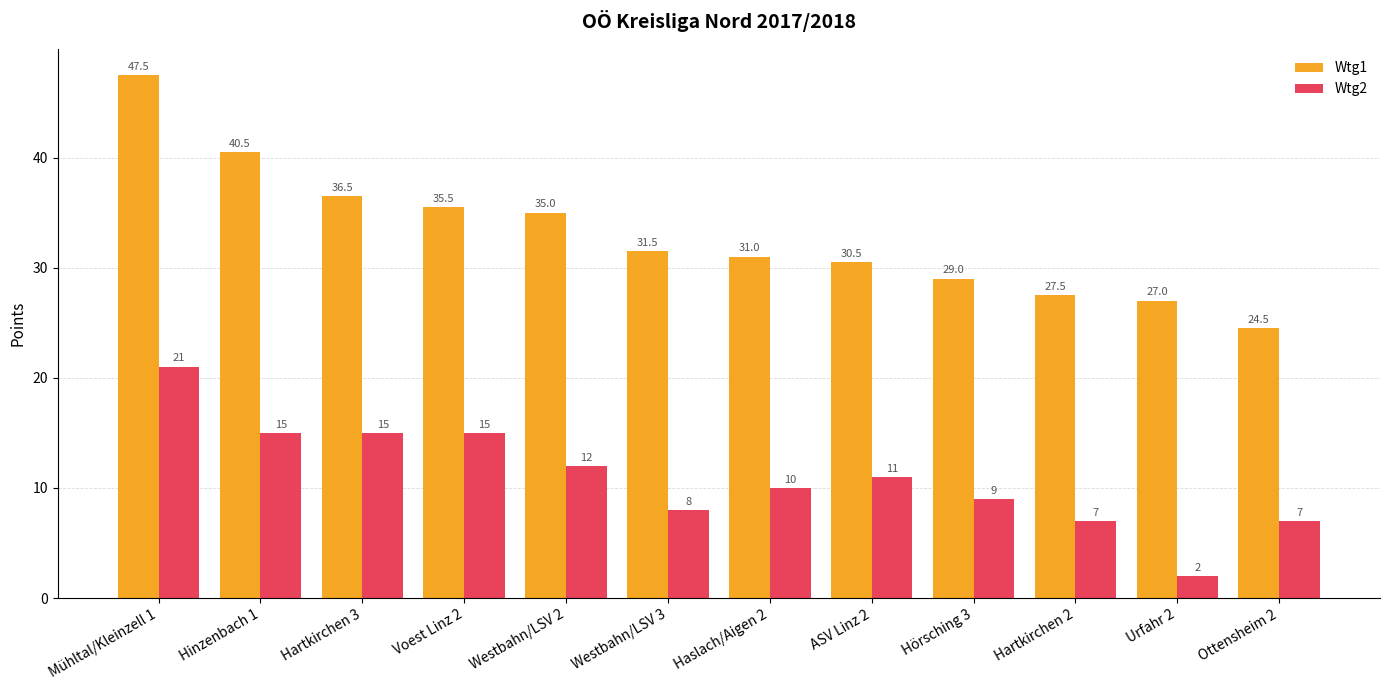

Are the bars horizontal?

No